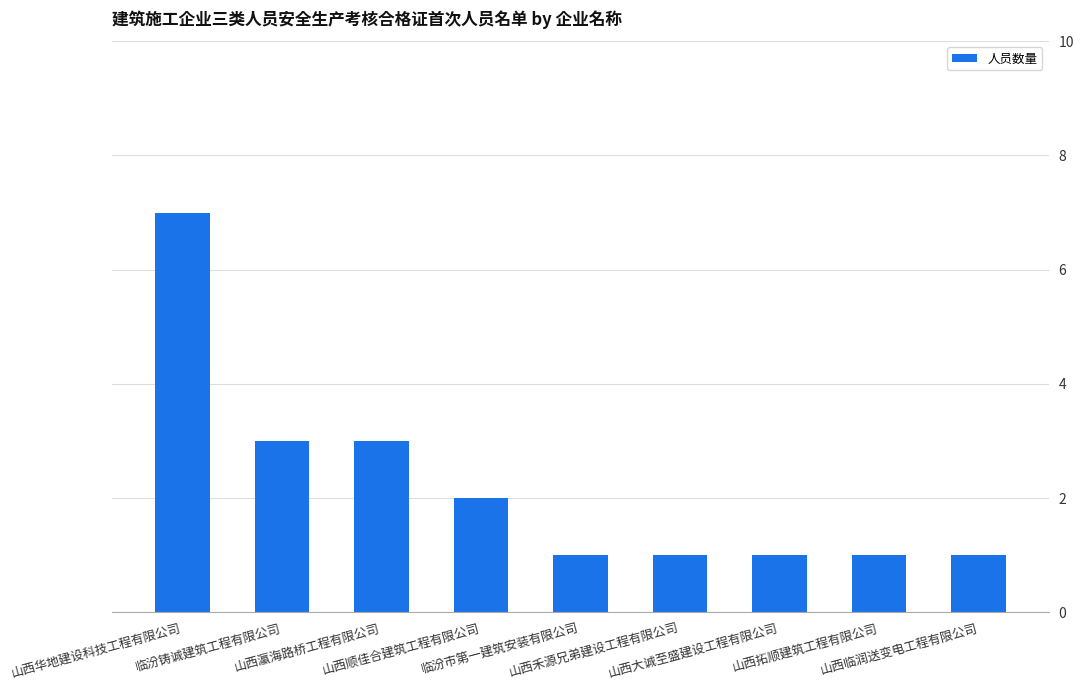

What is the label of the 6th bar from the right?

山西顺佳合建筑工程有限公司